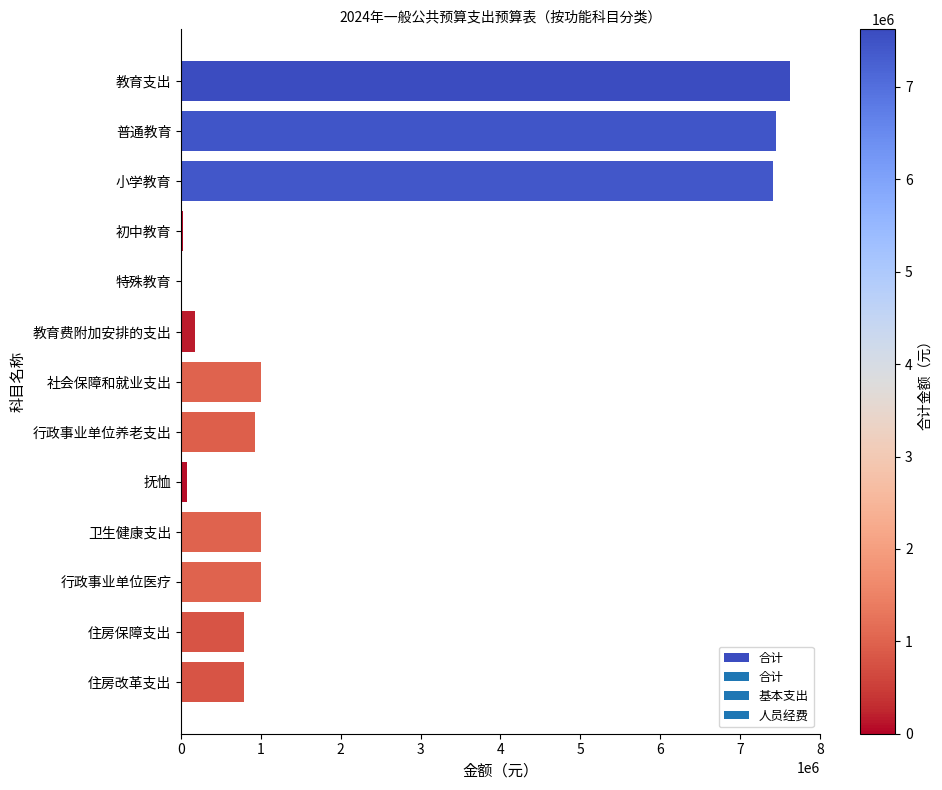

How many distinct data groups are displayed?

1